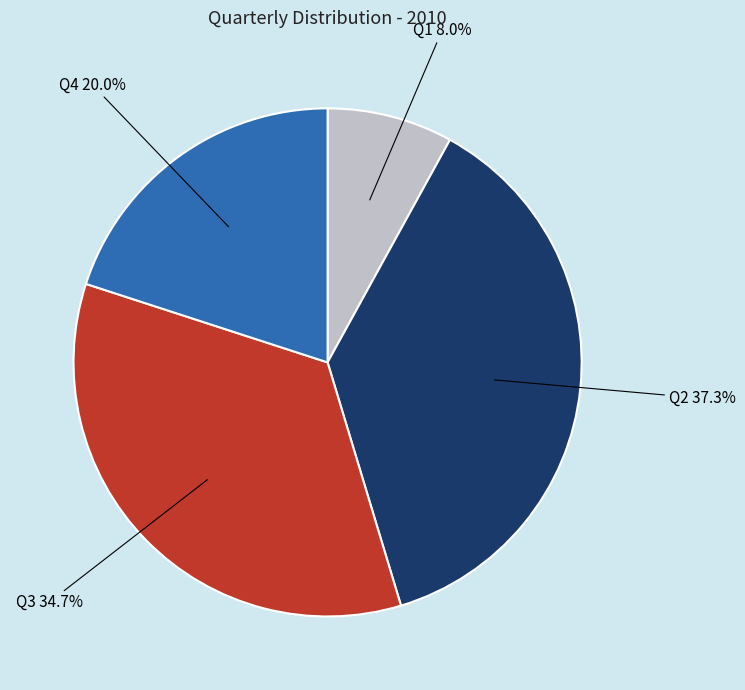

How many segments does this pie chart have?

4